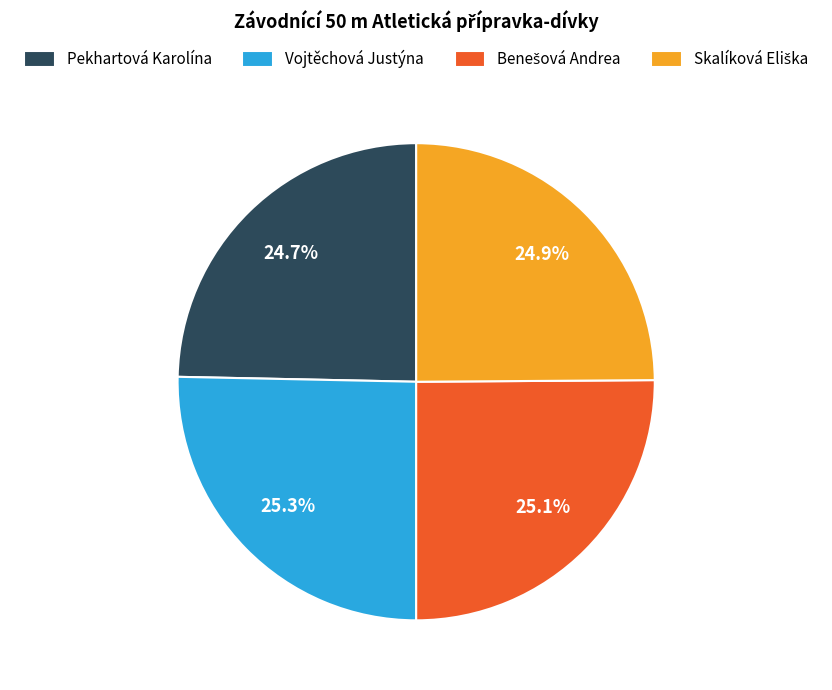

What portion of the pie excludes Pekhartová Karolína?

75.3%